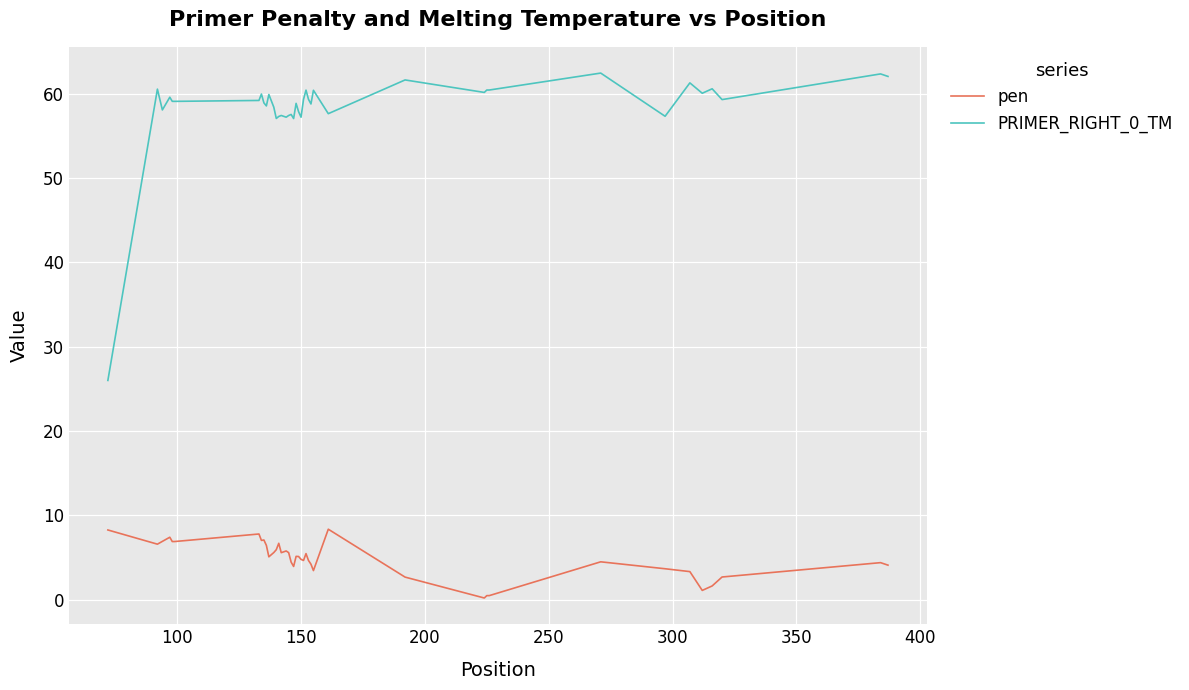

True or false: pen and PRIMER_RIGHT_0_TM cross at least once.

False